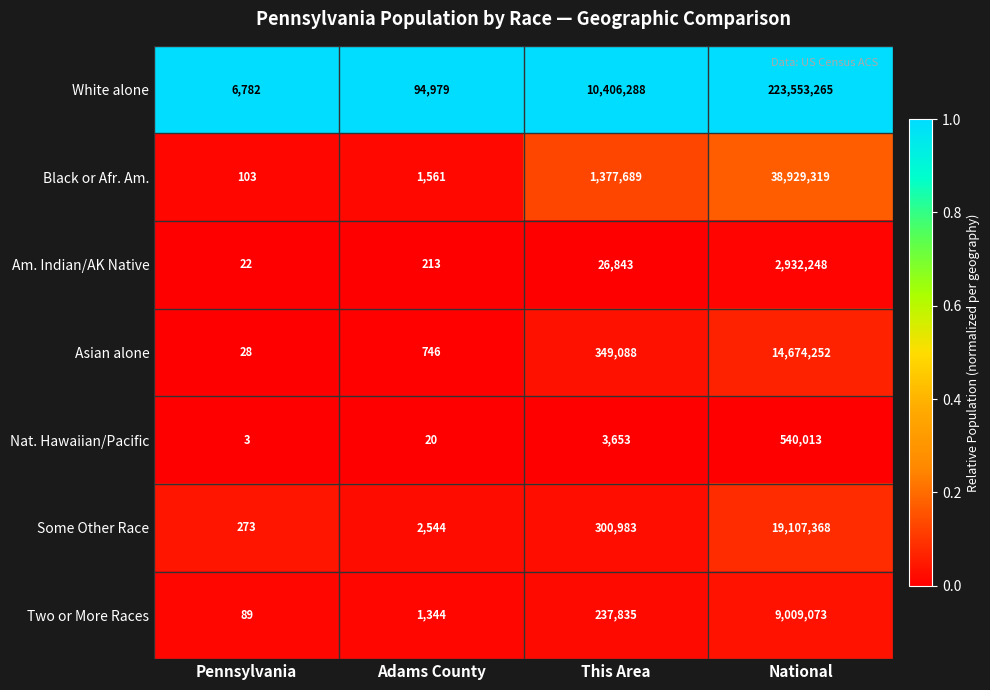

The value of Am. Indian/AK Native at Pennsylvania is 10. True or false?

False